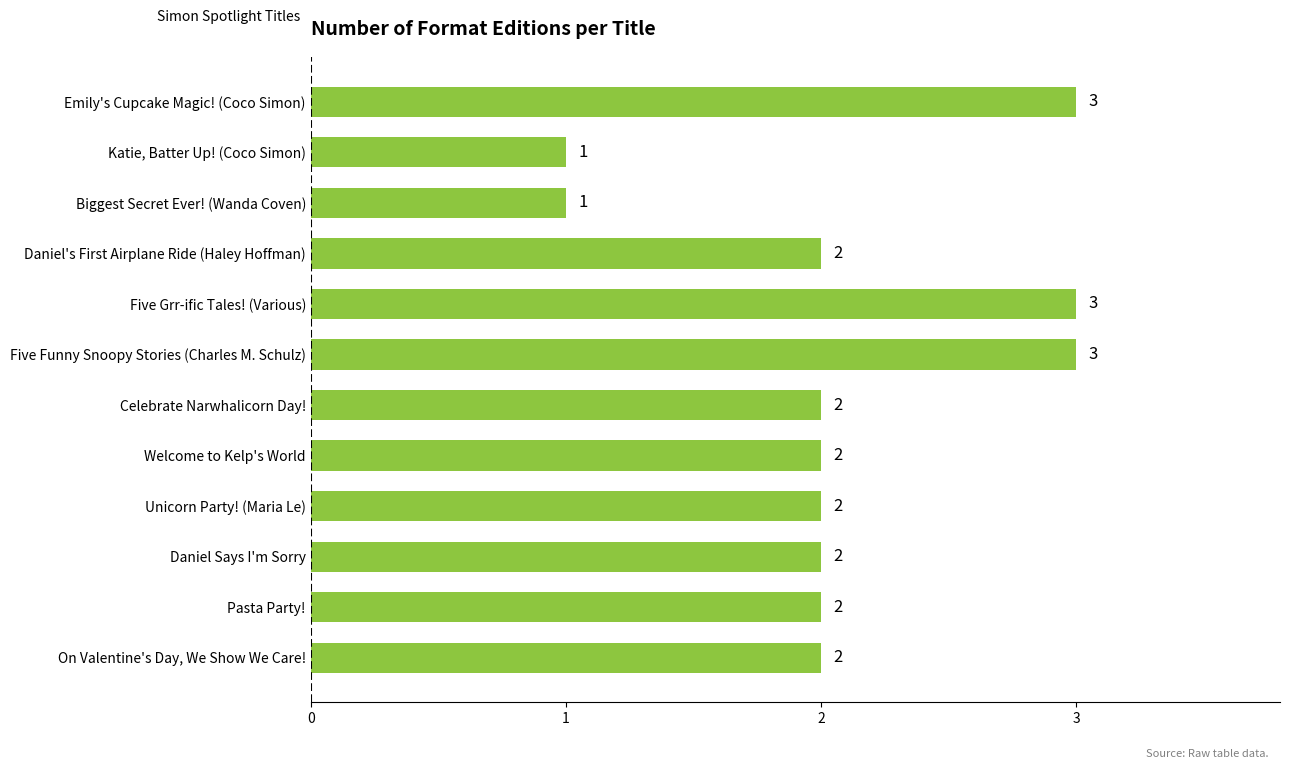

What is the sum of all values?

25